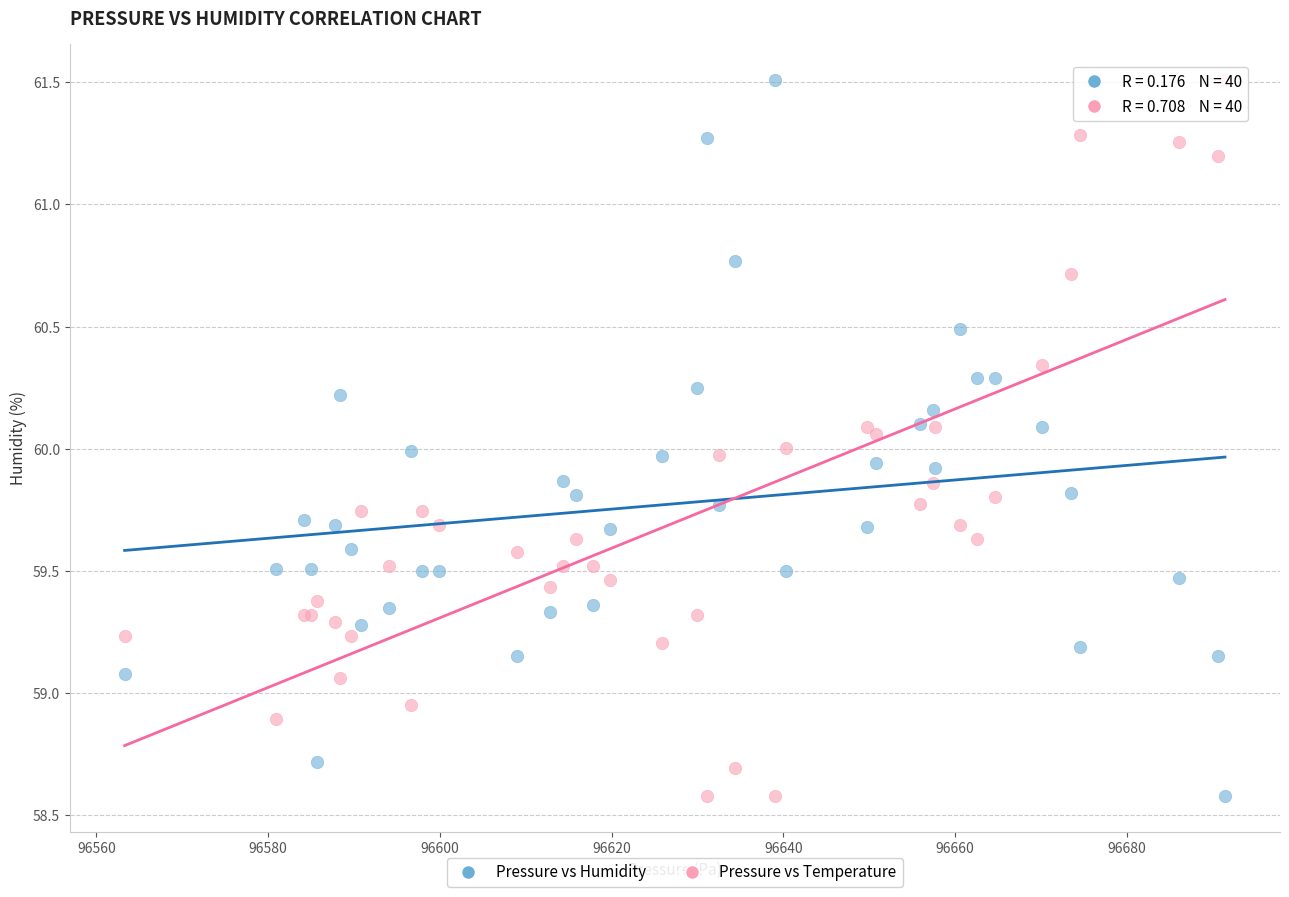

What is the X range (max minus min) for the scatter plot?

128.1